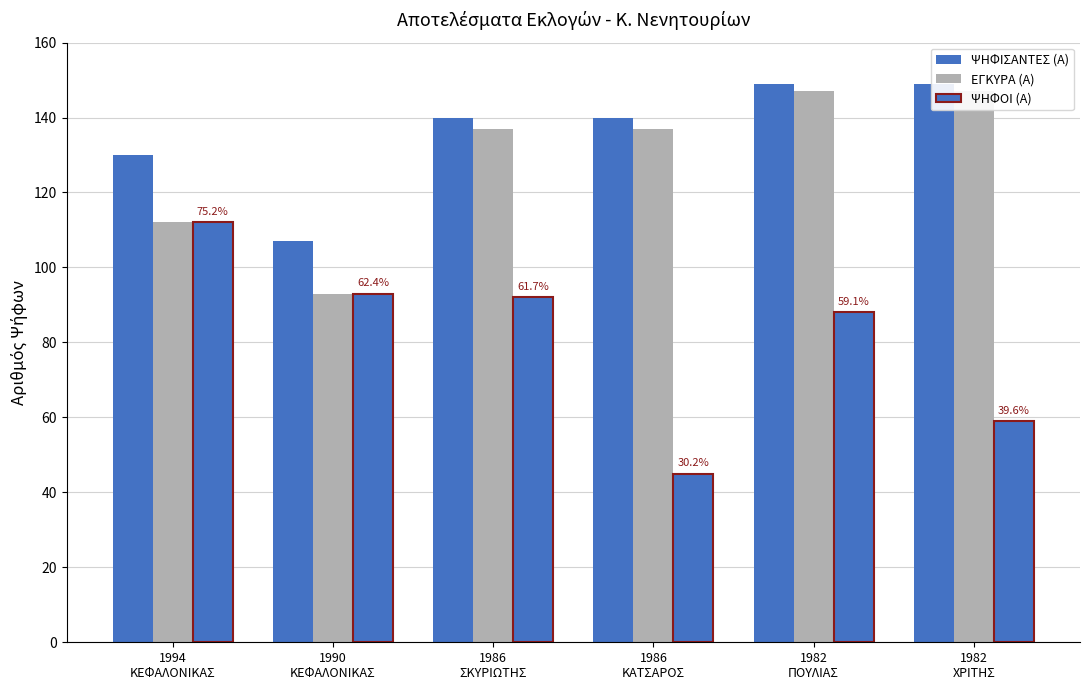

What is the sum of all ΨΗΦΟΙ (Α) values?

489